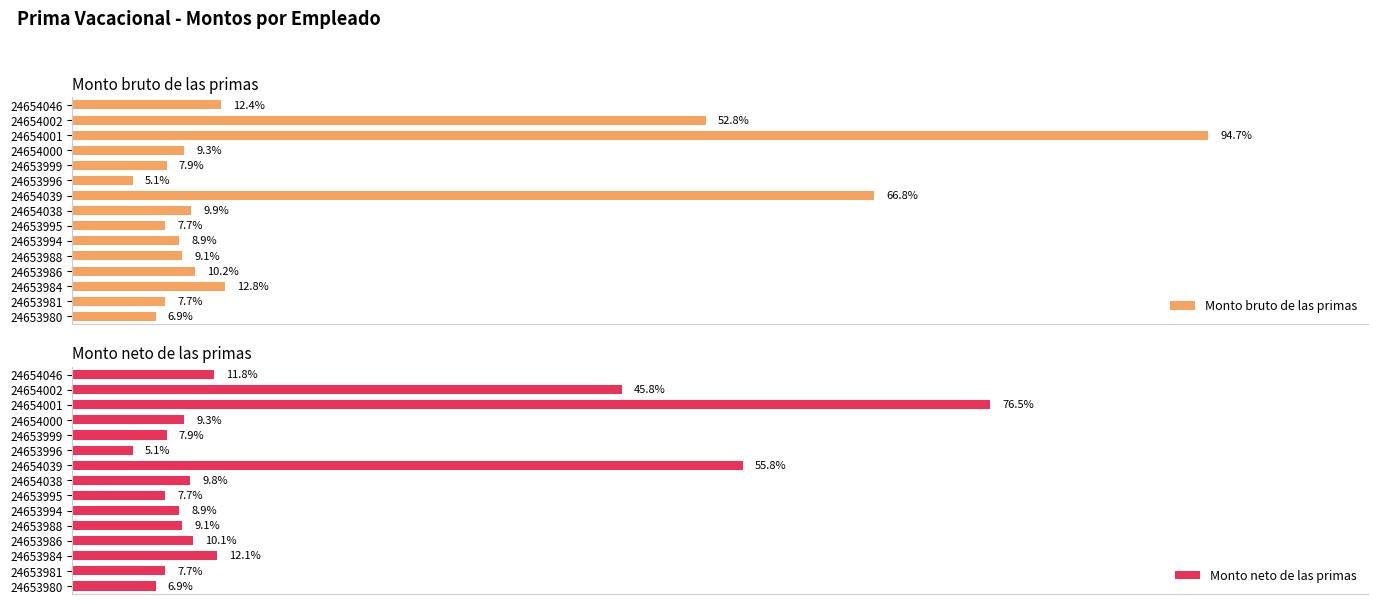

The Monto neto de las primas series shows 4749.1 at 24654039. True or false?

False